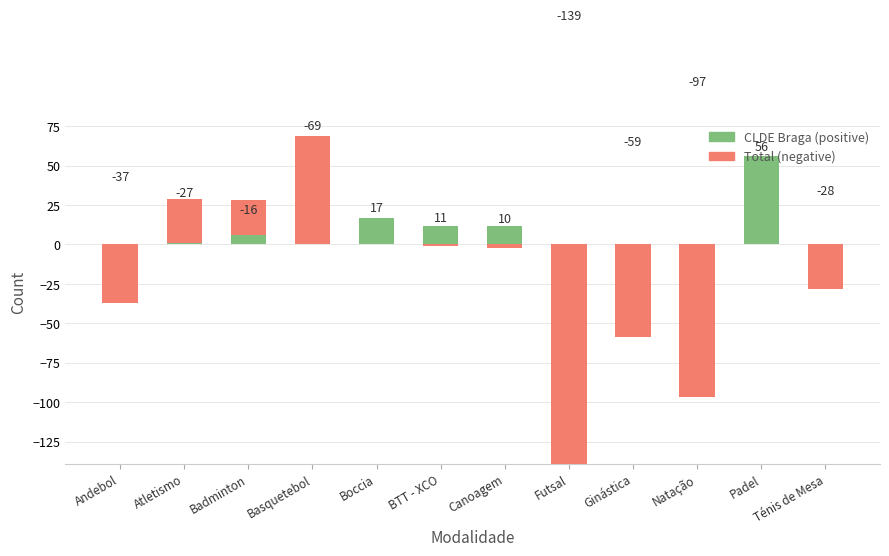

What is the difference between the maximum and minimum values in the Total series?

195